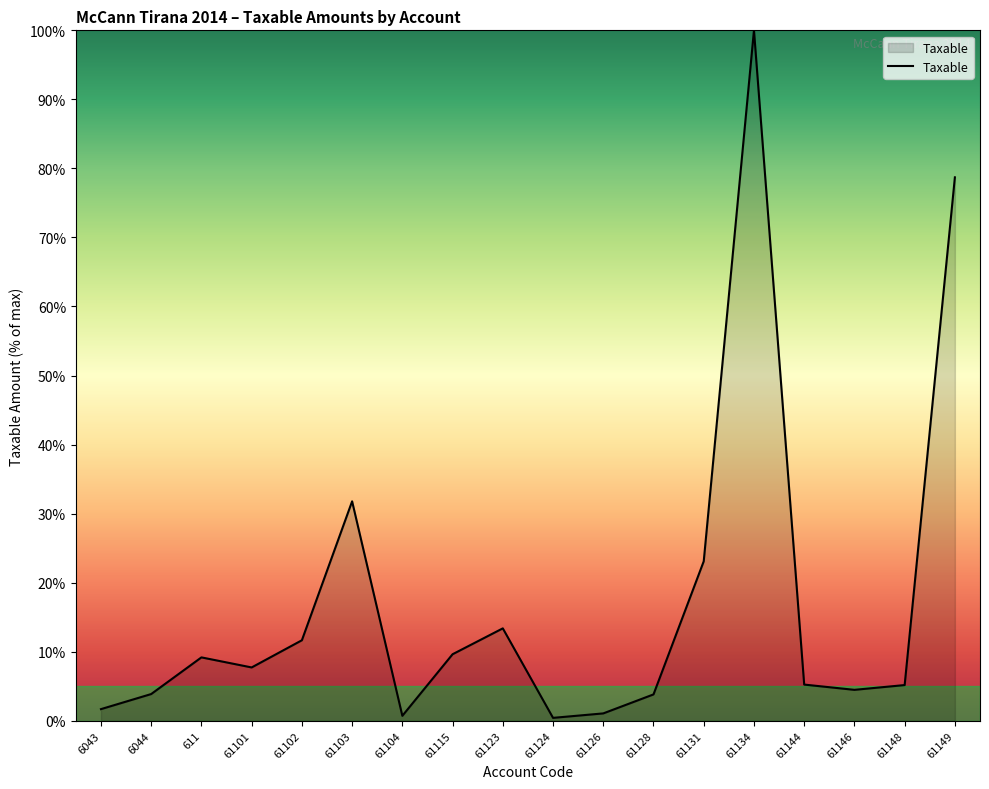

Is it true that the value at 61144 is 5.2?

True